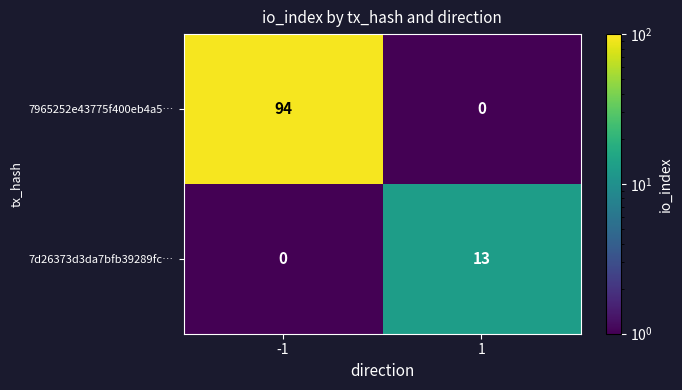

What is the difference between the maximum and minimum values in the 7965252e43775f400eb4a5… series?

94